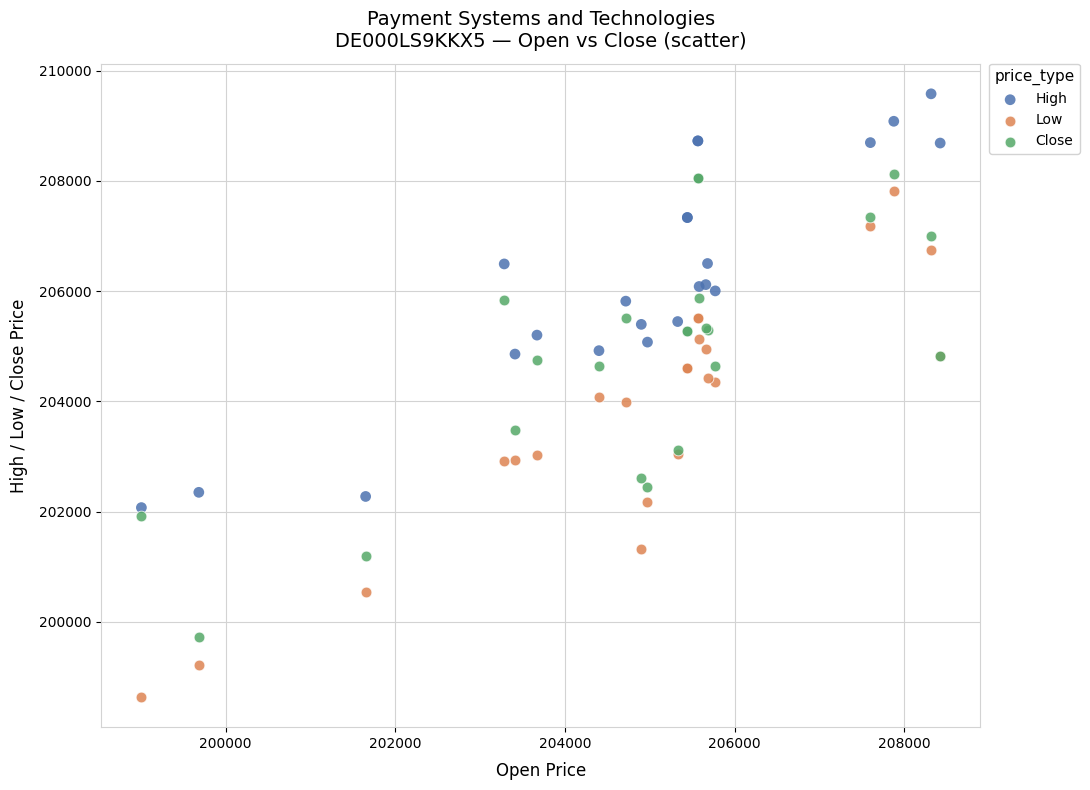

Which series reaches the maximum Y coordinate?

High